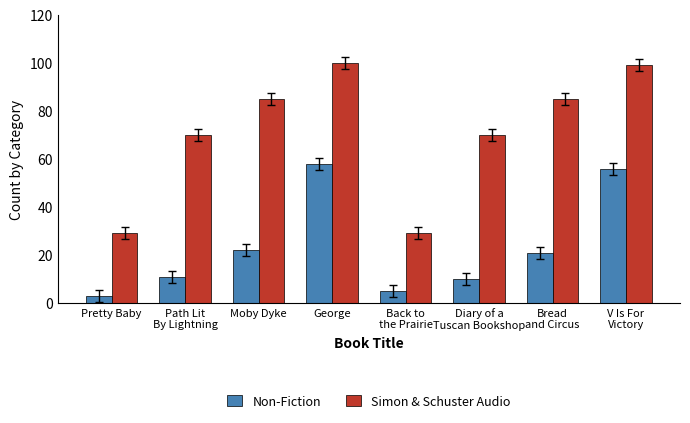

What is the sum of the Non-Fiction values at Back to
the Prairie and George?

63